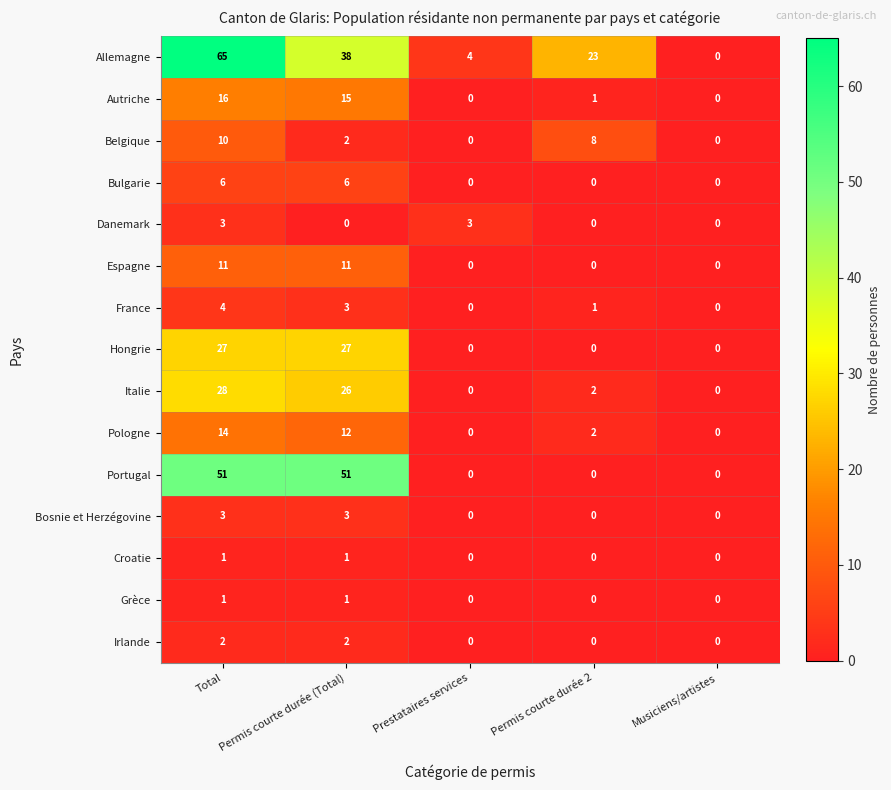

At which label does Belgique first exceed 2?

Total